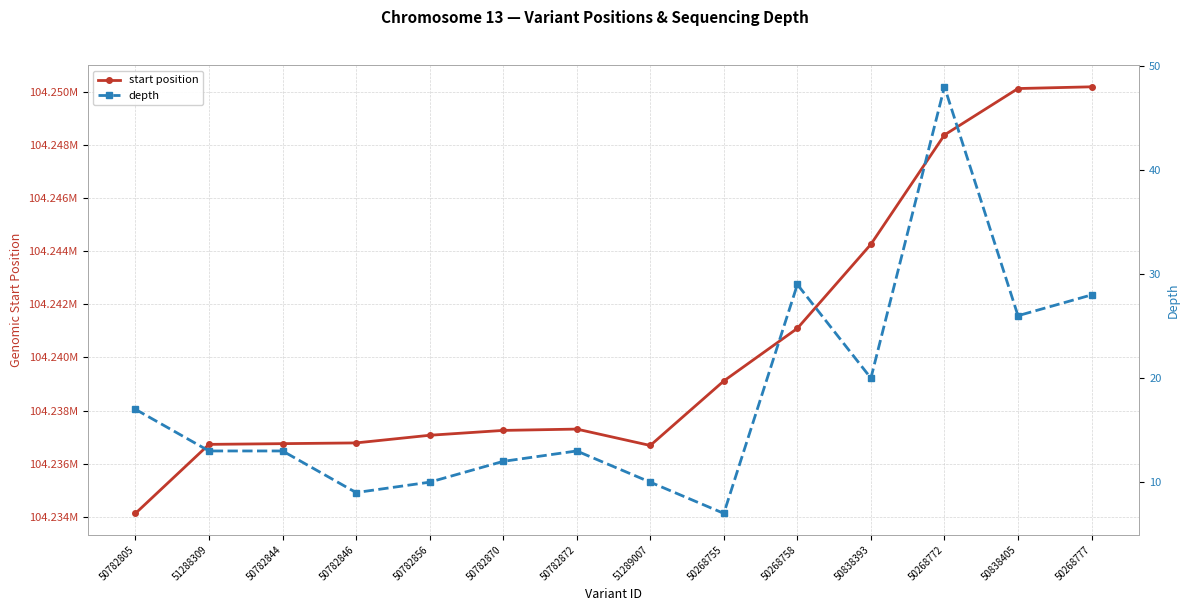

At which category is the sum across all series the highest?

50268777